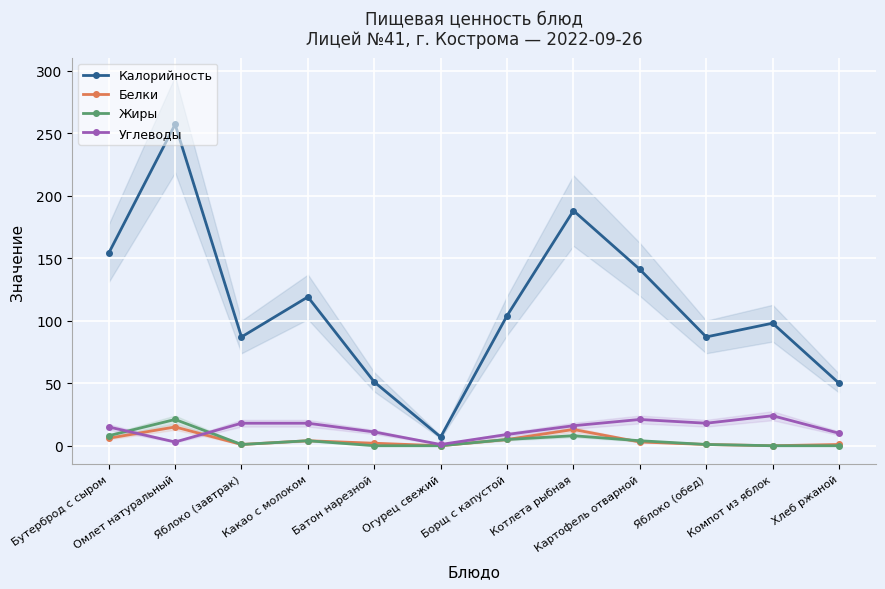

Count the number of data series in this chart.

4